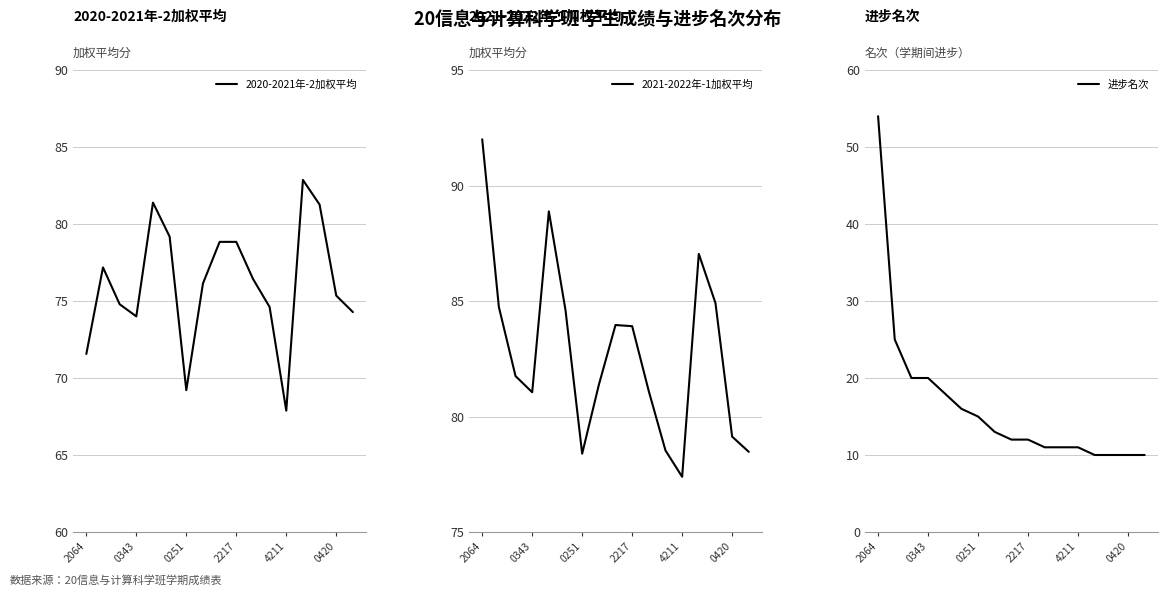

At which category is the sum across all series the highest?

2064